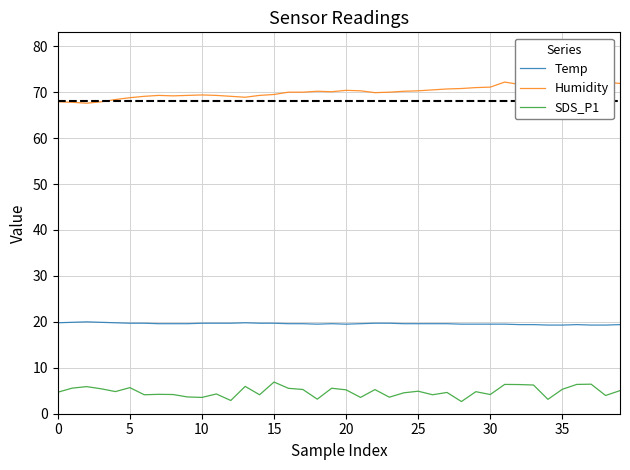

True or false: Temp and SDS_P1 cross at least once.

False